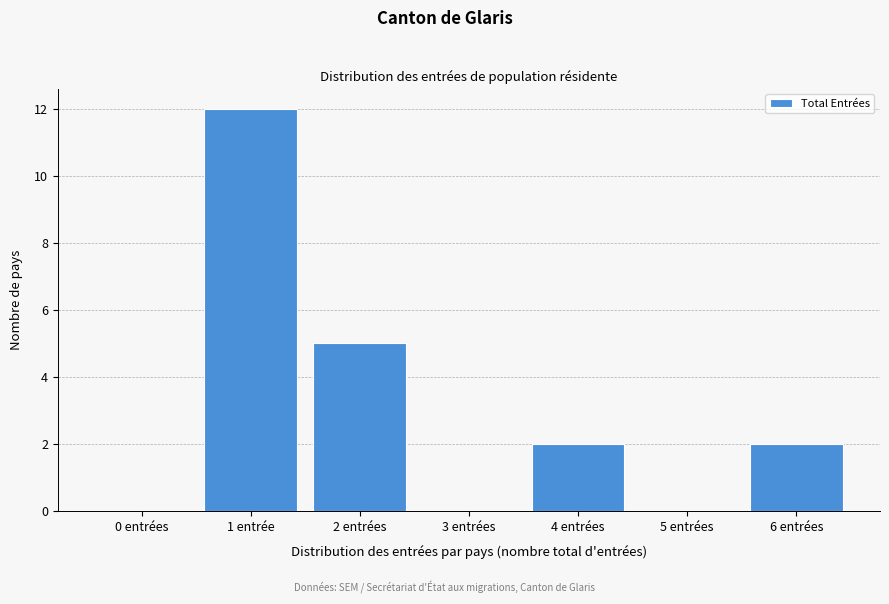

Reading left to right, extract all data points from this chart.

0 entrées=0	1 entrée=12	2 entrées=5	3 entrées=0	4 entrées=2	5 entrées=0	6 entrées=2